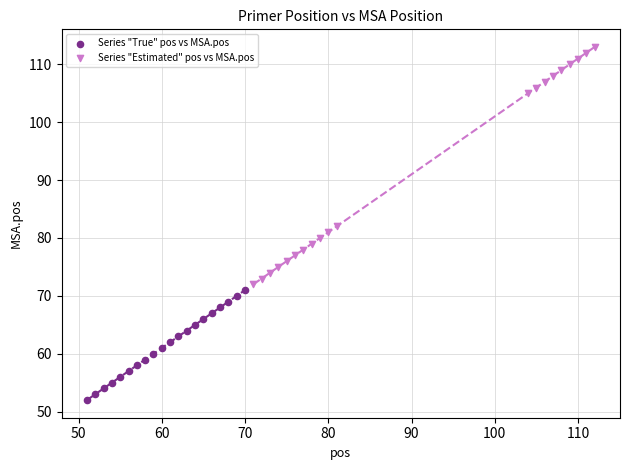

Which series has the largest Y range (max minus min)?

Series "Estimated" pos vs MSA.pos